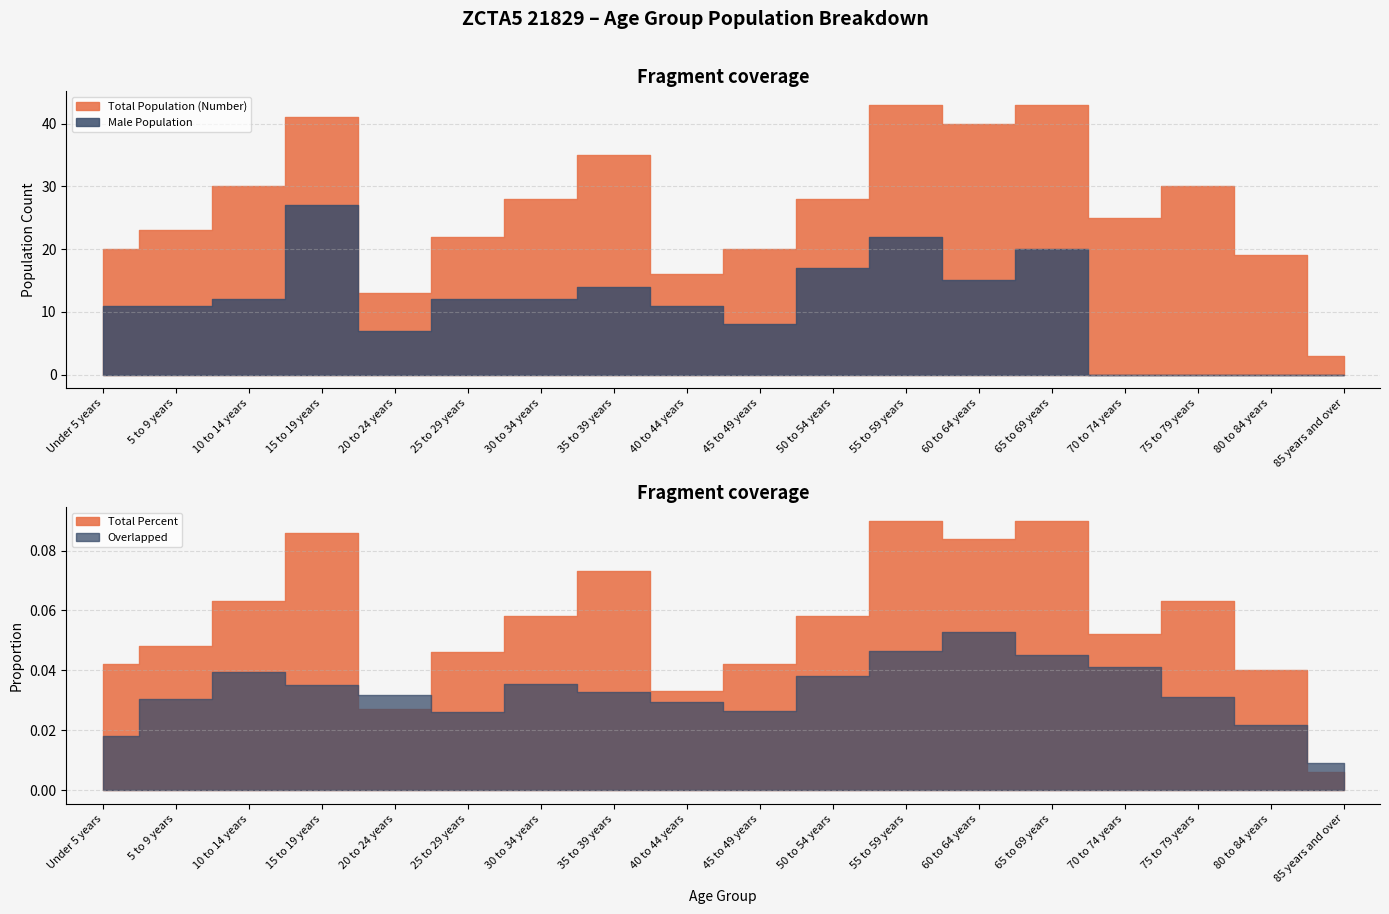

What is the average value of the Male Population series?

11.1